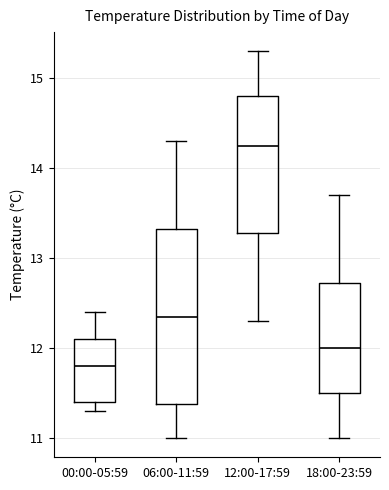

Reading left to right, transcribe this box plot: for each box, give where its median line is, the range the box spans, and where its two whiskers end, as read against the y-axis. The values are not printed on the chart, so give them approximately, as read against the axis.

00:00-05:59: median 11.8, box 11.4 to 12.1, whiskers 11.3 to 12.4
06:00-11:59: median 12.4, box 11.4 to 13.3, whiskers 11.0 to 14.3
12:00-17:59: median 14.3, box 13.3 to 14.8, whiskers 12.3 to 15.3
18:00-23:59: median 12.0, box 11.5 to 12.7, whiskers 11.0 to 13.7